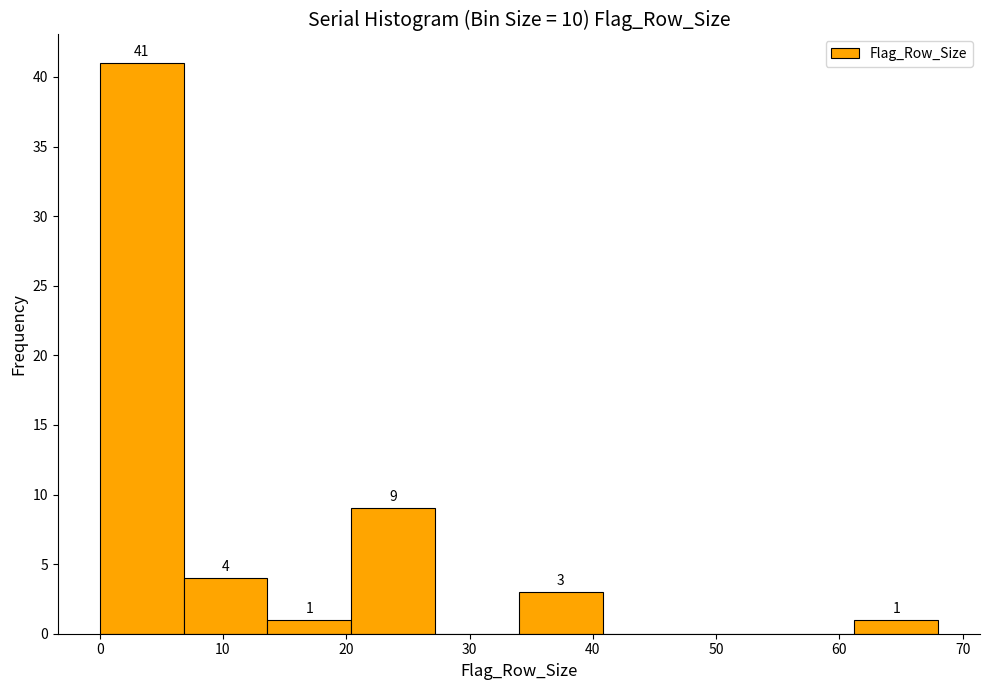

Which range on the x-axis has the tallest bar?

0.0 to 6.8